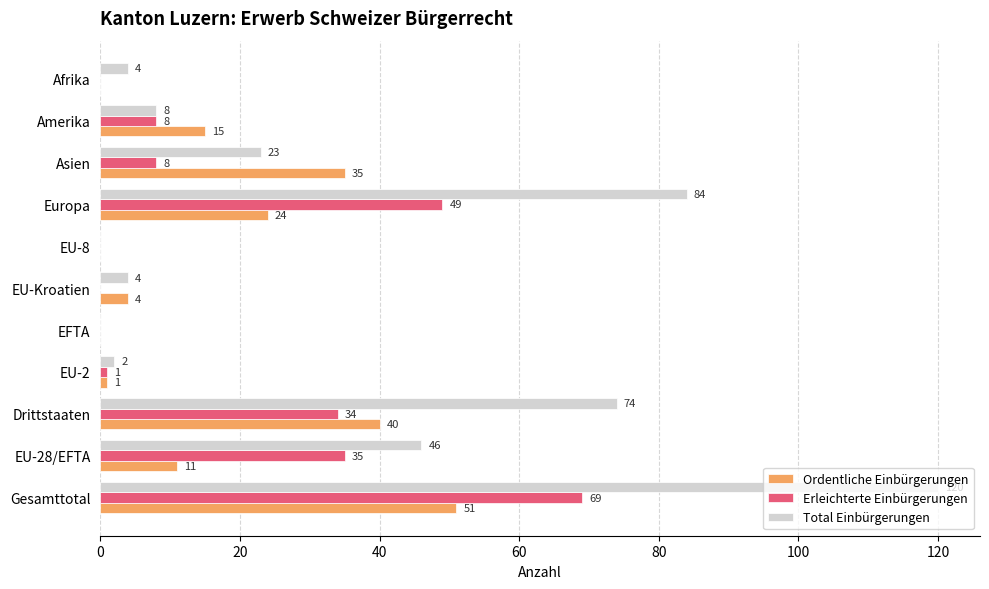

The value of Erleichterte Einbürgerungen at Europa is 28. True or false?

False